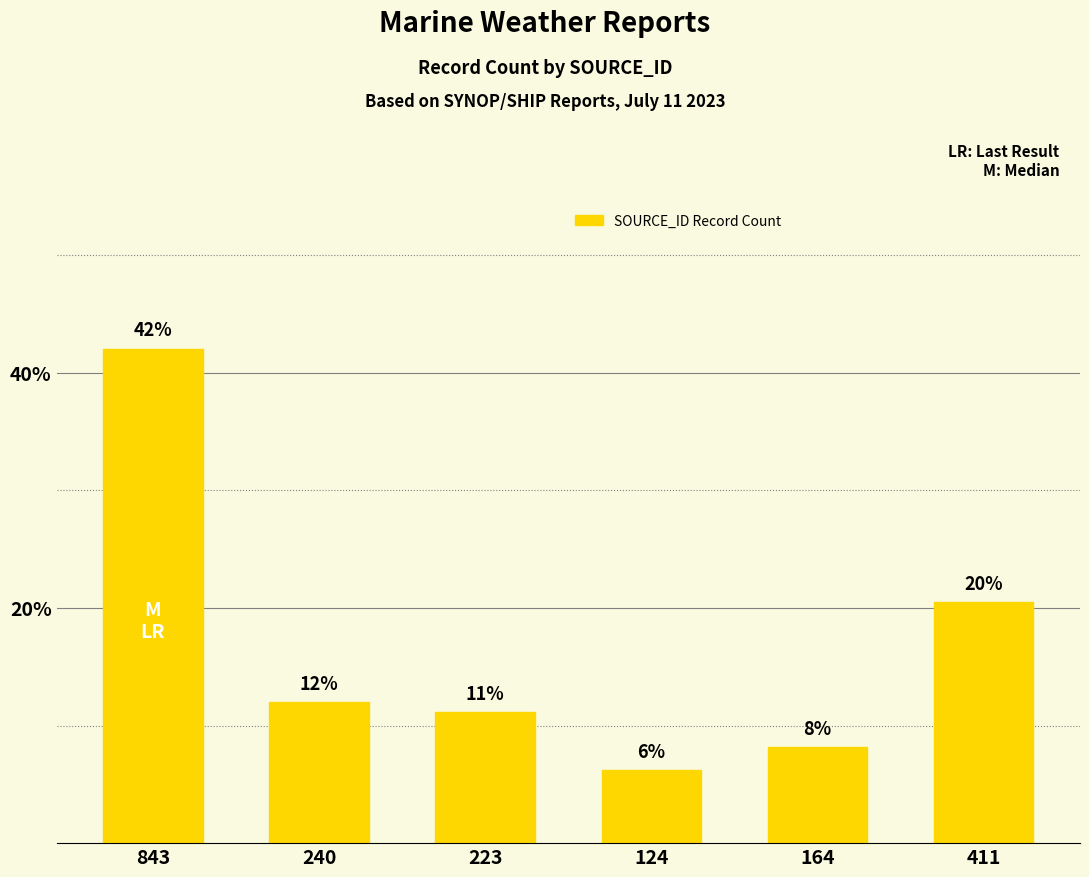

How many bars are there in total?

6